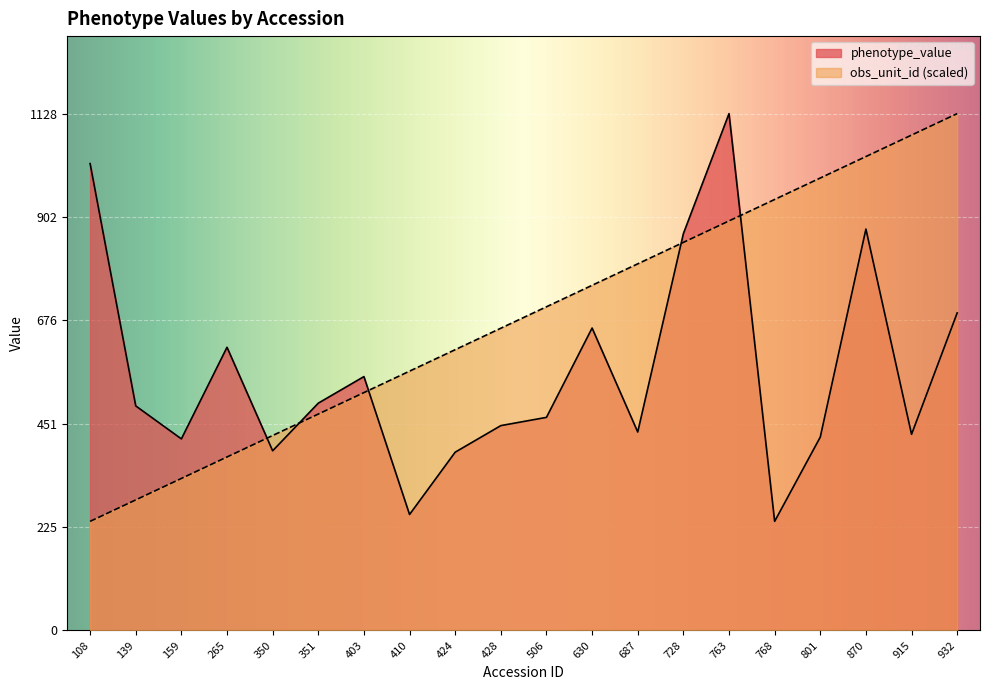

What is the difference between the maximum and minimum values in the phenotype_value series?

890.0